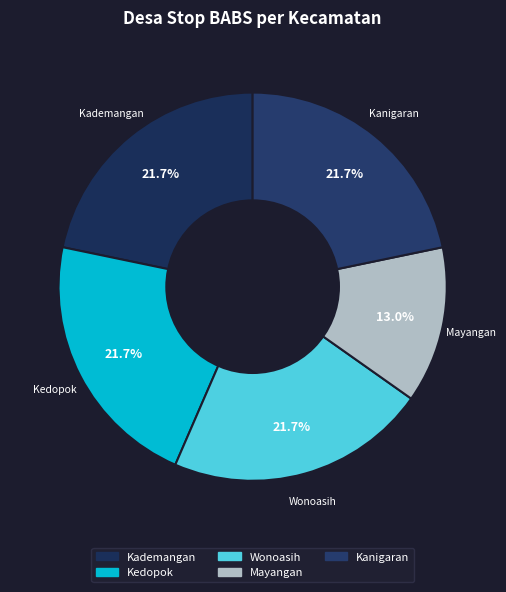

Is there a majority slice in this chart?

No